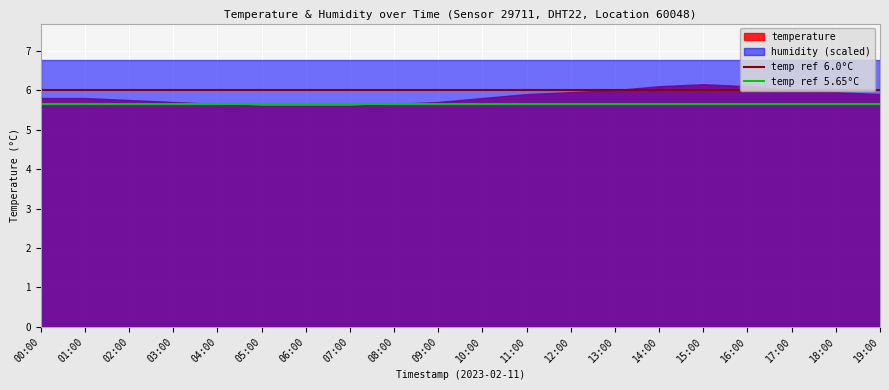

Does the chart display data point markers on the line(s)?

No